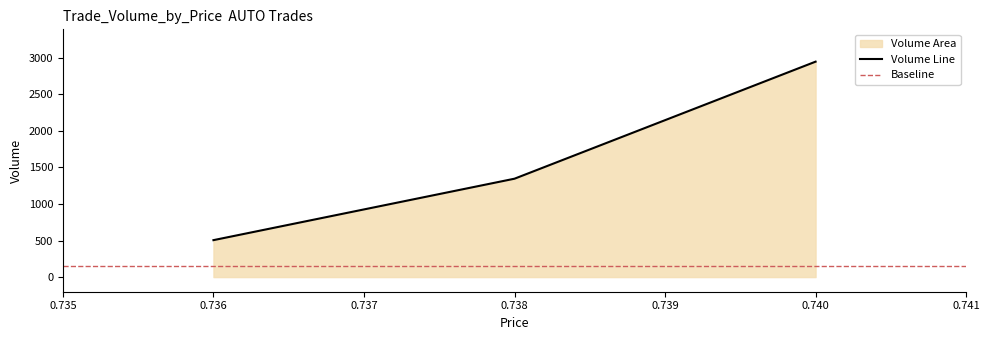

Rank the categories by Volume Line value from lowest to highest.

0.736, 0.738, 0.740